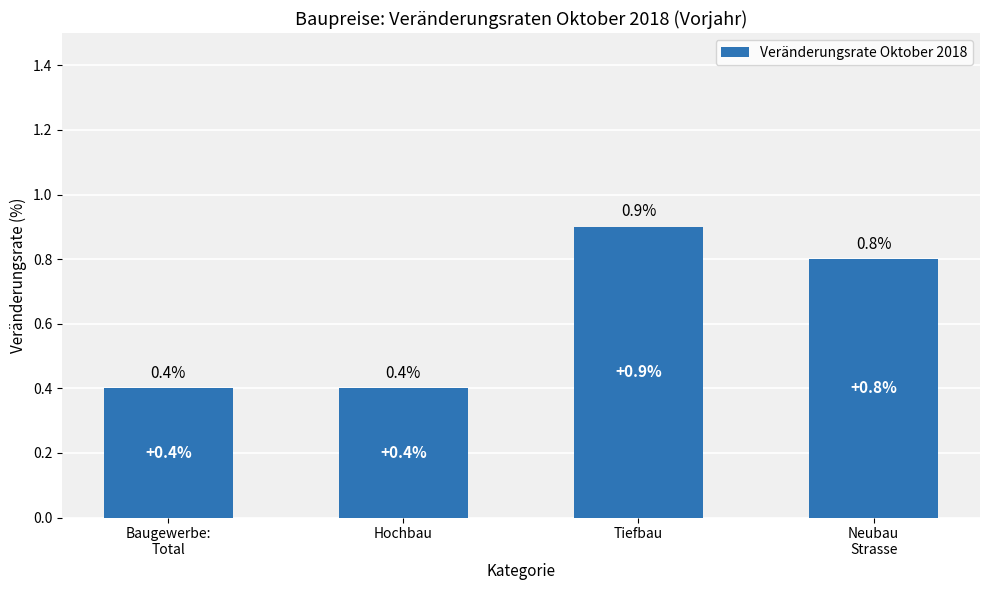

What is the minimum value shown in the chart?

0.4